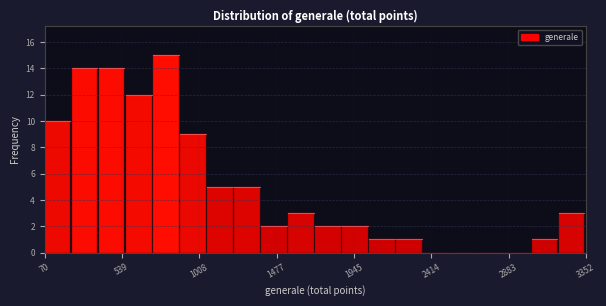

Around what value on the x-axis is the tallest bar? Give the approximate position of its centre, as read against the axis.

800